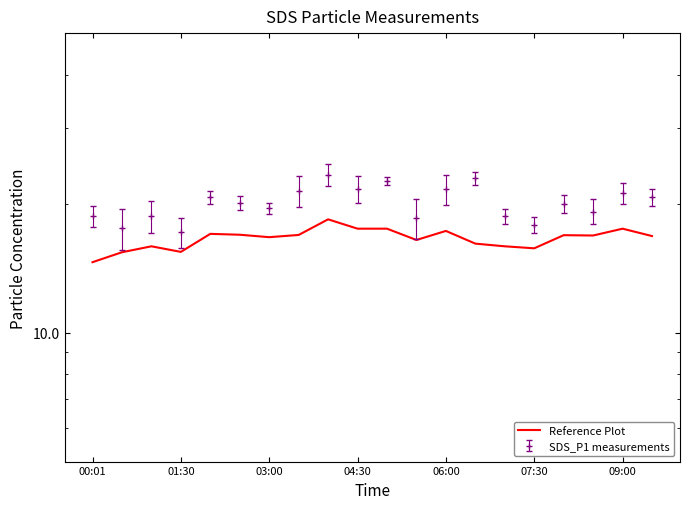

Is it true that the value at 14 is 15.9?

True